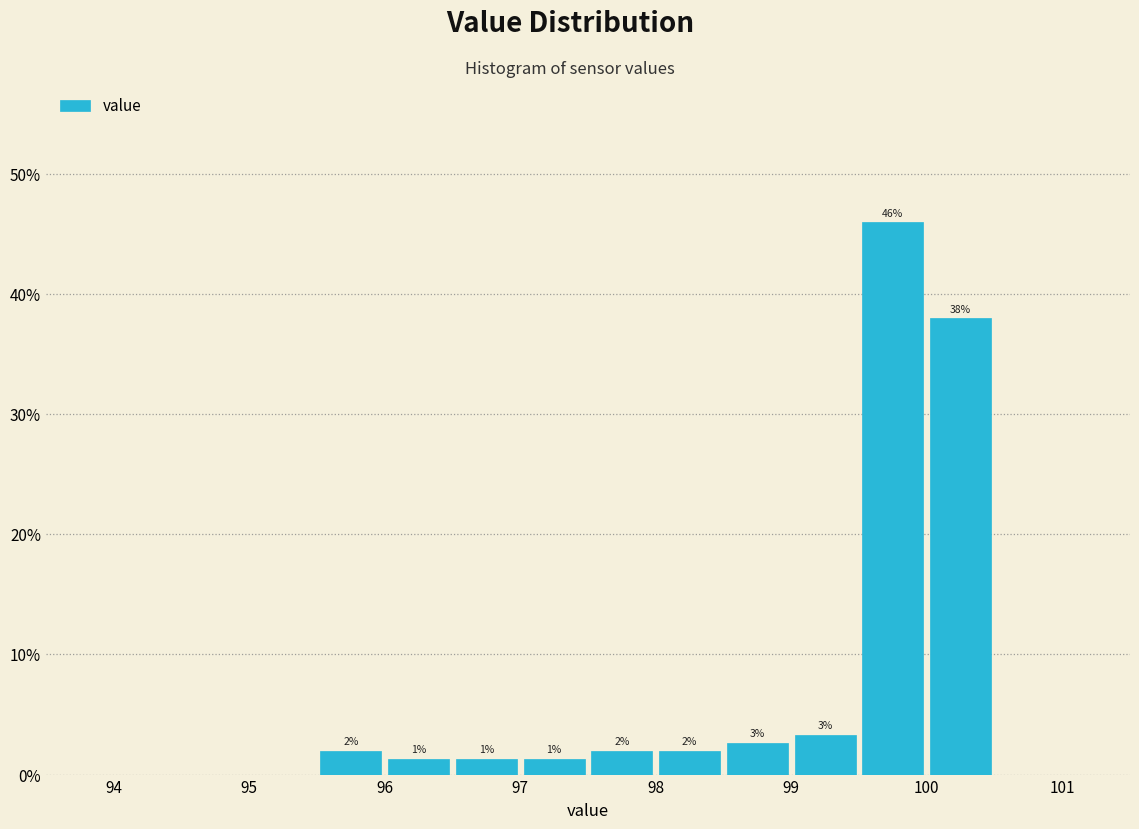

Over which range of the x-axis is the bar tallest?

99.5 to 100.0